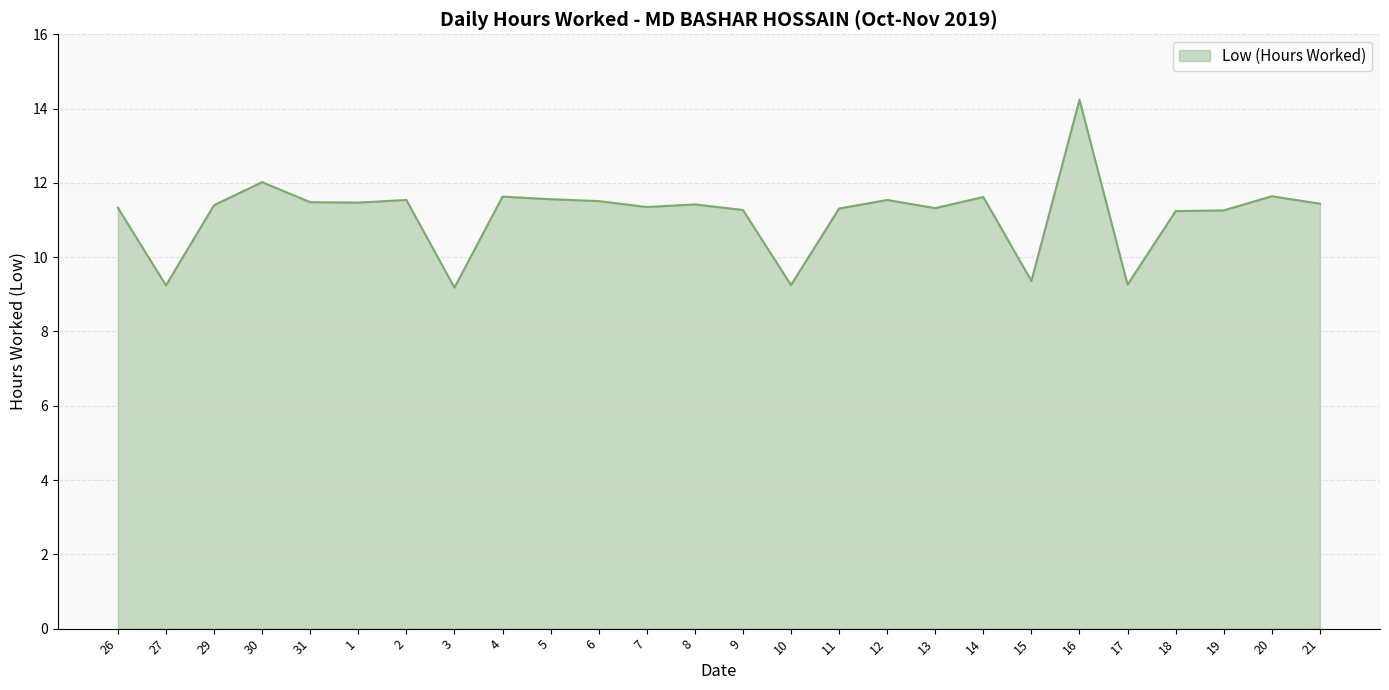

How many distinct data groups are displayed?

1